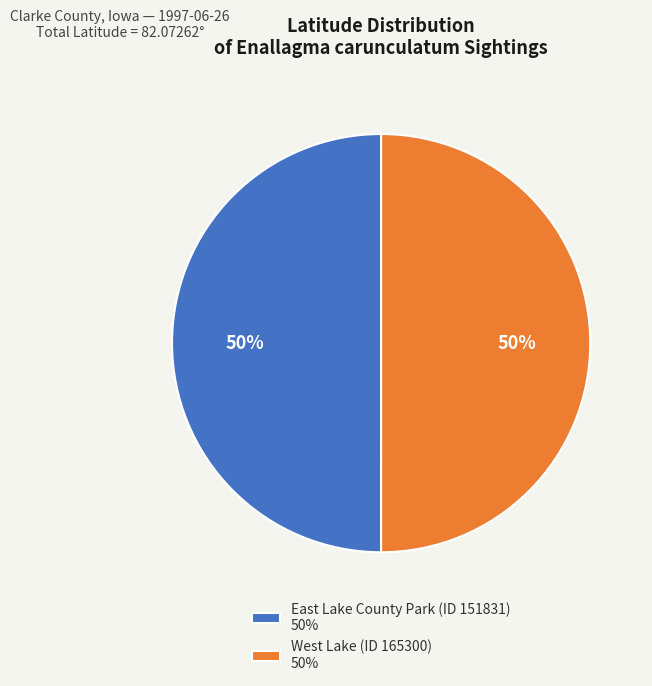

Do West Lake (ID 165300) 50% and East Lake County Park (ID 151831) 50% together represent more than half of the pie?

Yes